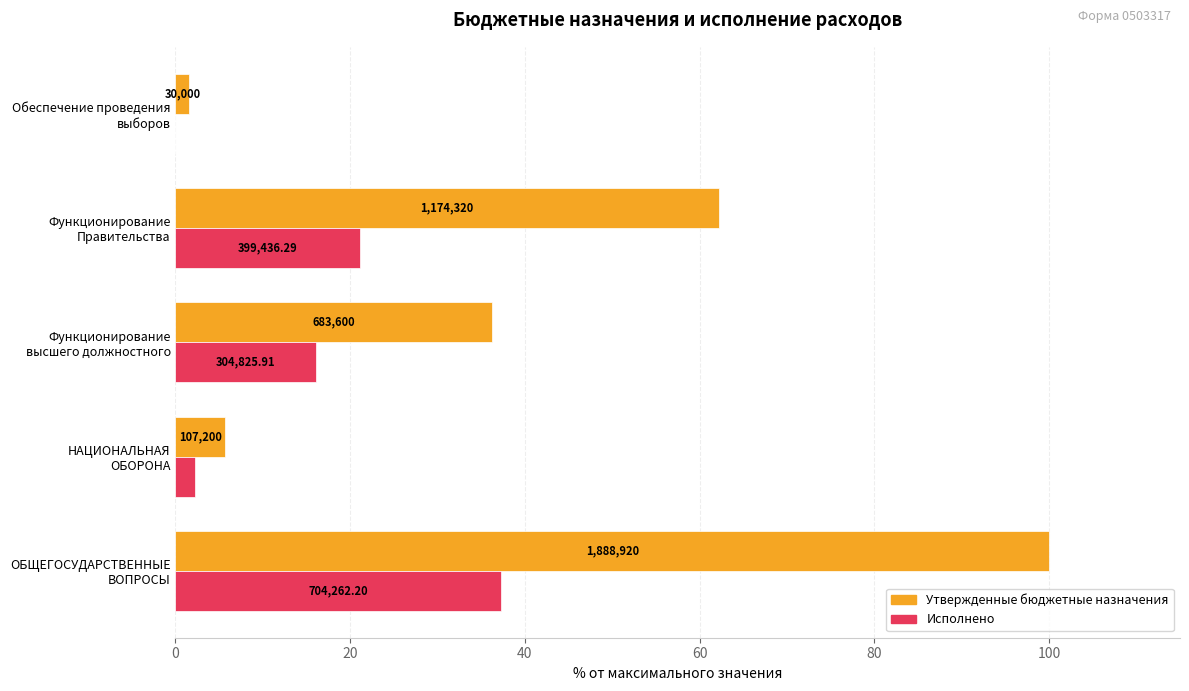

List the series in order of their peak value, lowest first.

Исполнено, Утвержденные бюджетные назначения